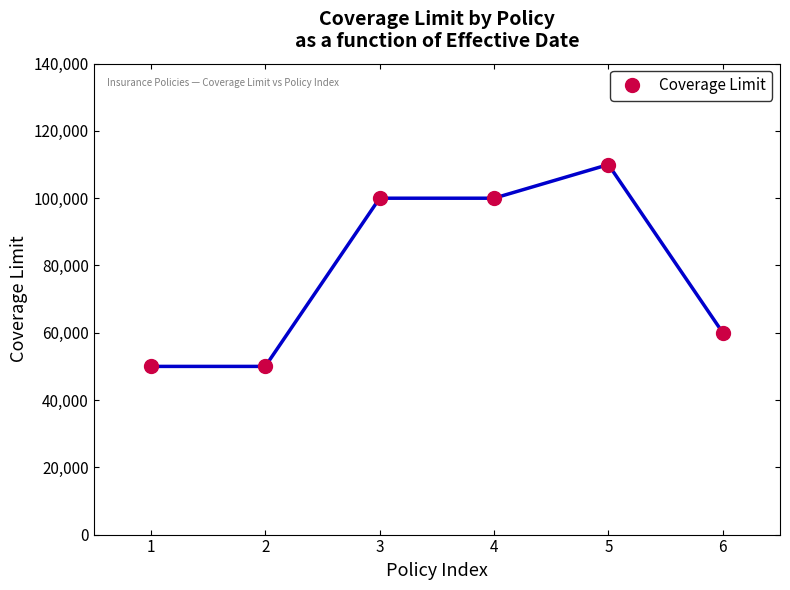

Which has a higher value, 1 or 3?

3